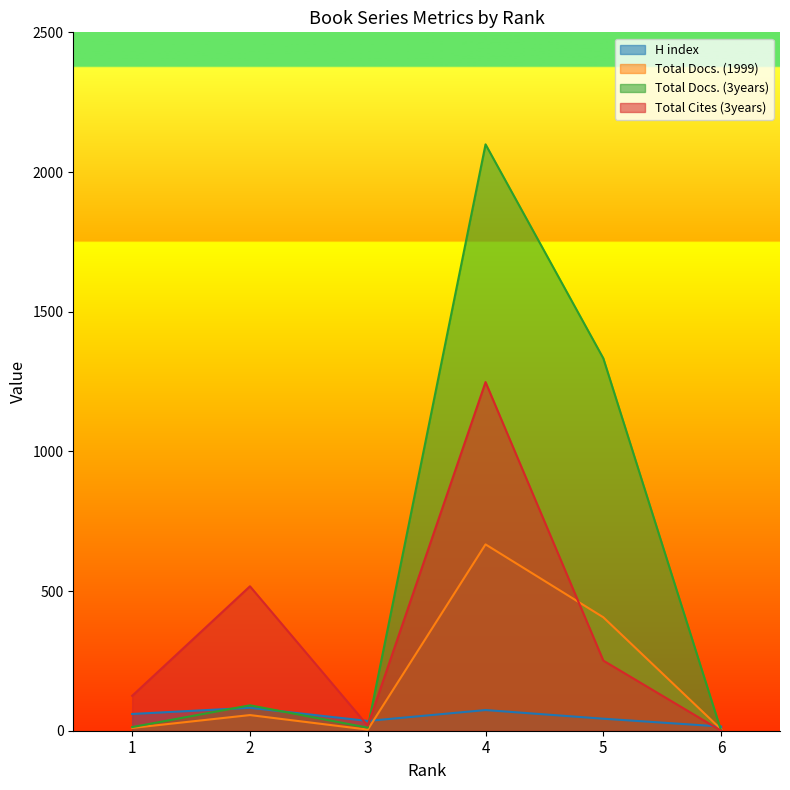

Count the number of data series in this chart.

4